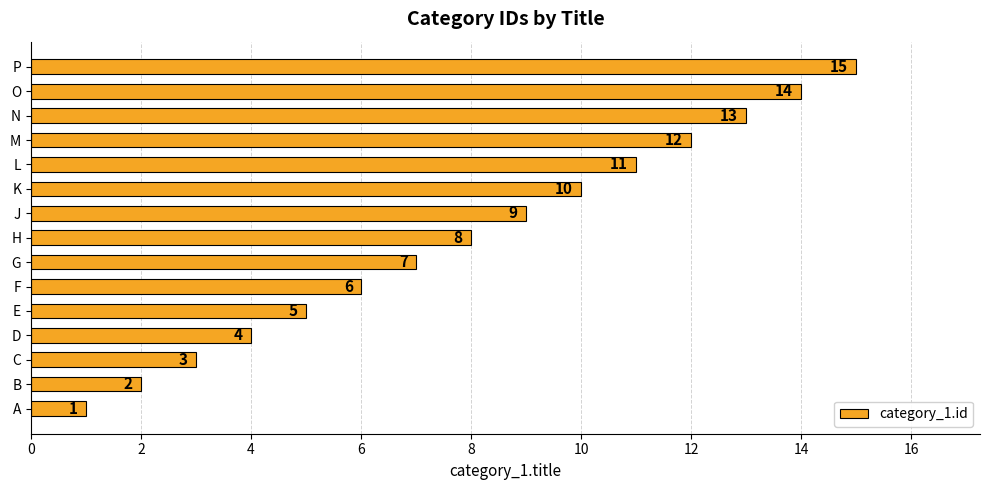

Rank the categories by value from highest to lowest.

P, O, N, M, L, K, J, H, G, F, E, D, C, B, A